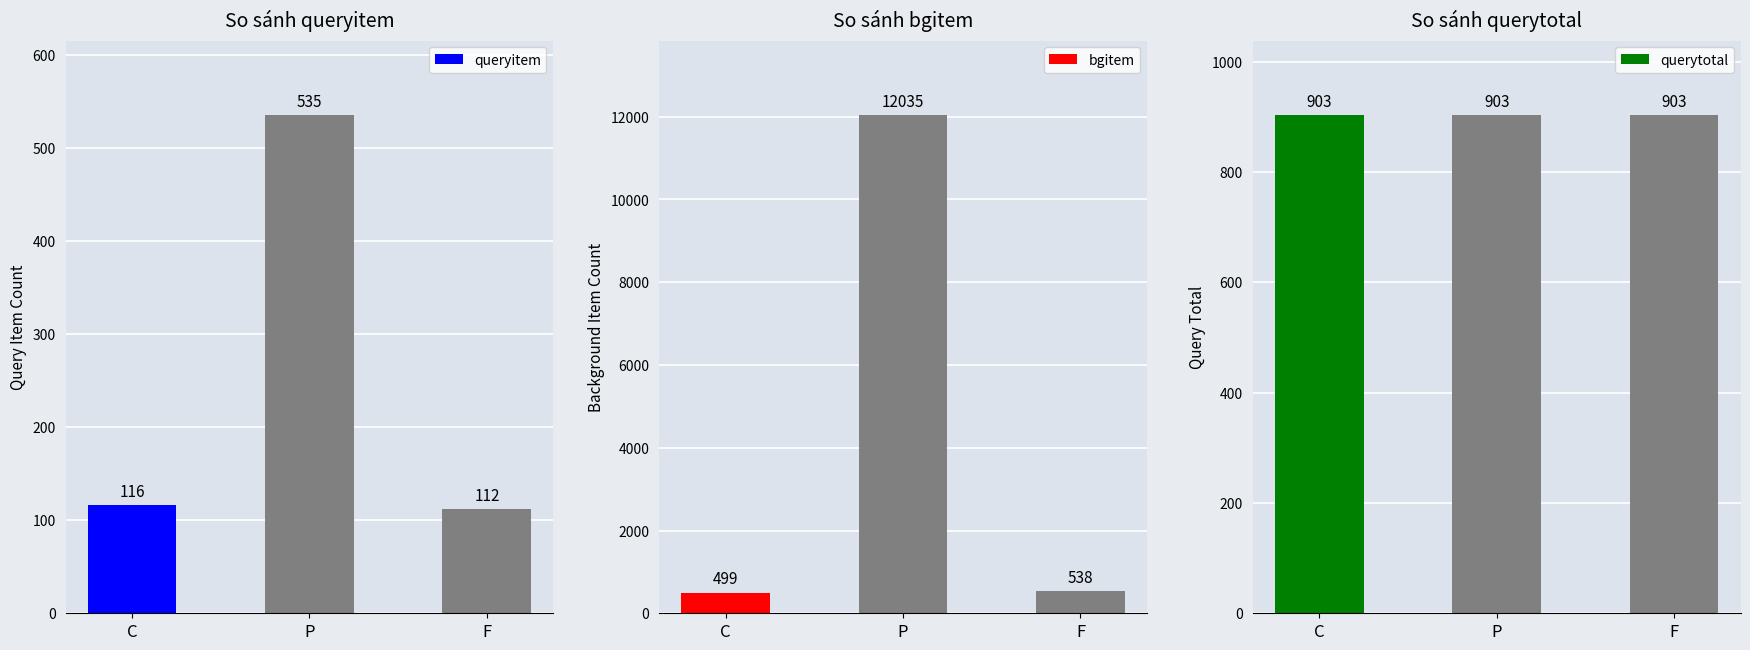

At which category does the chart reach its peak across all series?

P